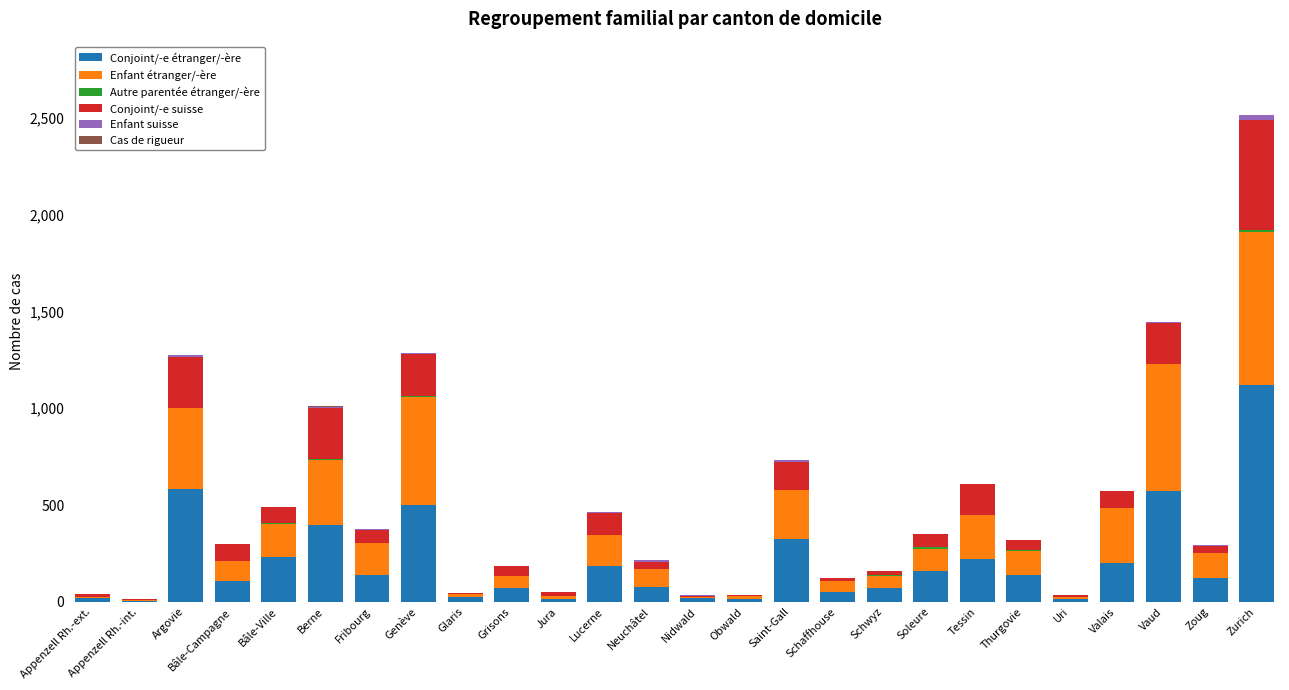

At which category is the sum across all series the highest?

Zurich